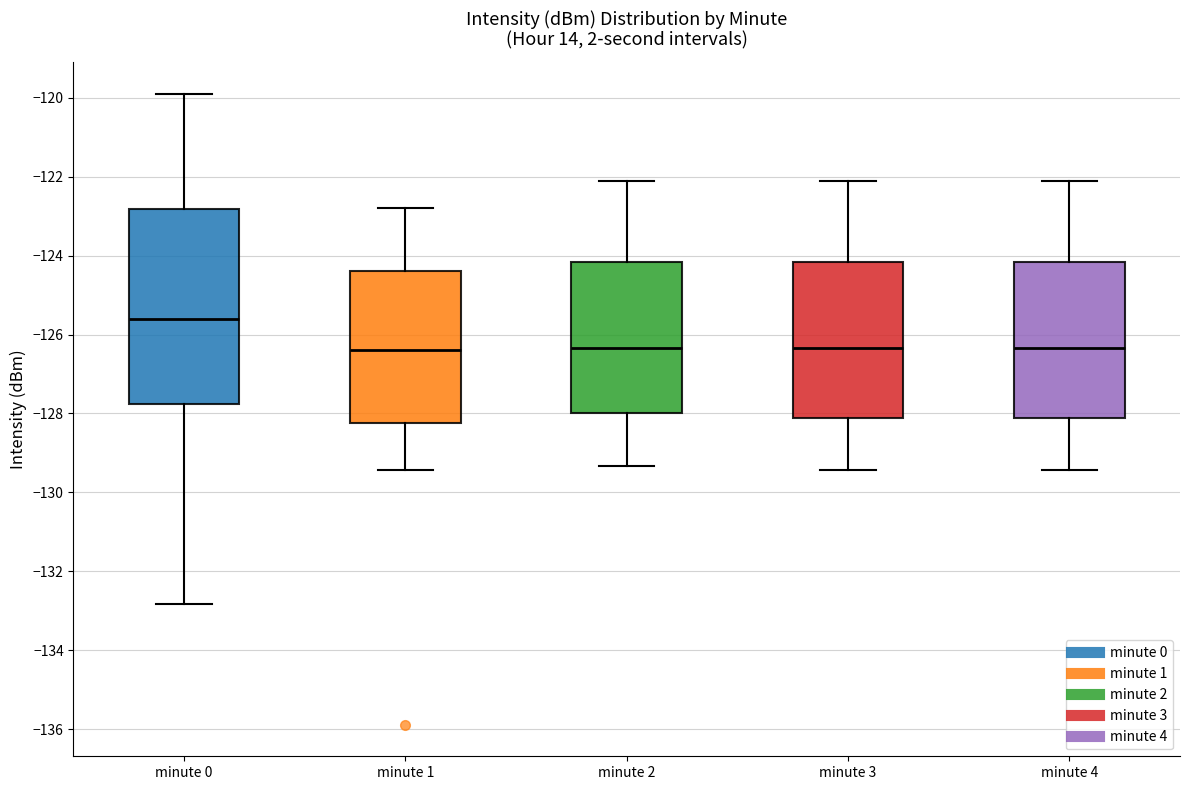

Where does the median line of the box for minute 0 sit on the y-axis? The values are not printed on the chart, so give them approximately, as read against the axis.

-125.6